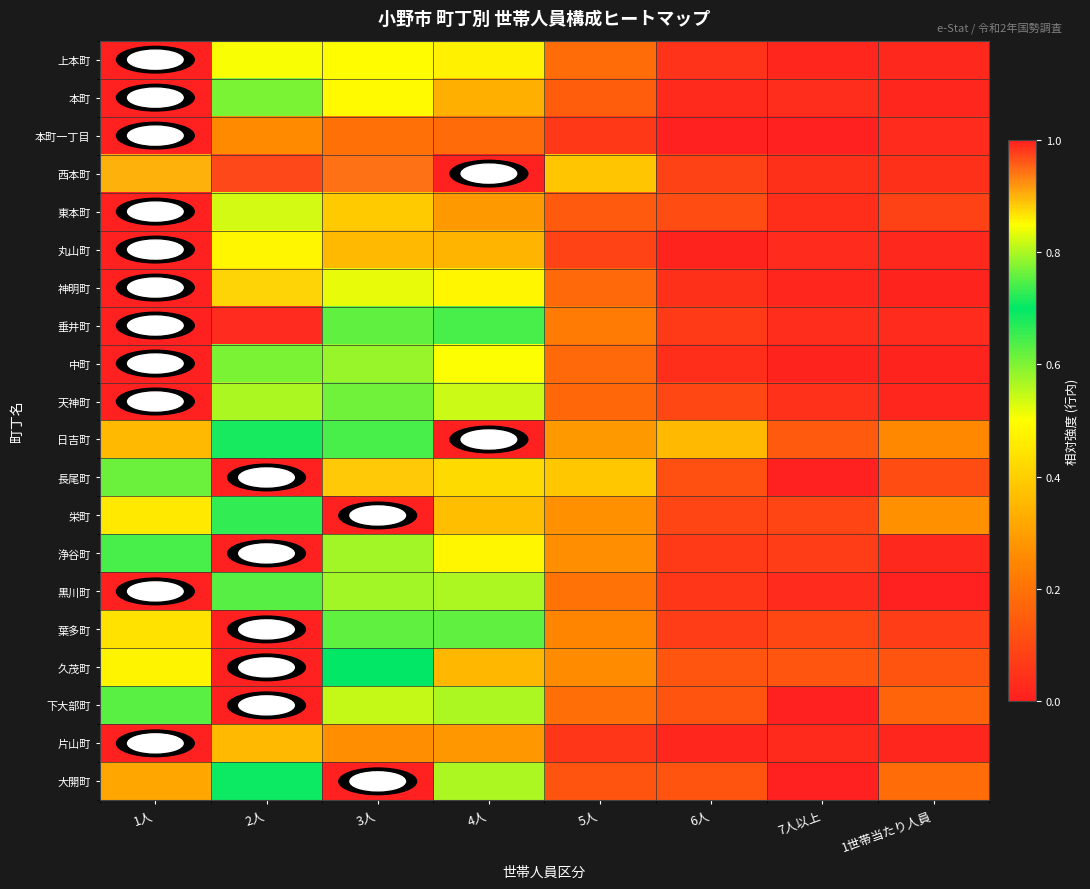

Reading left to right, what are all the values shown in this chart?

上本町: 1人=1.0	2人=0.8	3人=0.5	4人=0.5	5人=0.2	6人=0.0	7人以上=0.0	1世帯当たり人員=0.0
本町: 1人=1.0	2人=0.8	3人=0.5	4人=0.3	5人=0.2	6人=0.0	7人以上=0.0	1世帯当たり人員=0.0
本町一丁目: 1人=1.0	2人=0.3	3人=0.2	4人=0.2	5人=0.1	6人=0.0	7人以上=0.0	1世帯当たり人員=0.0
西本町: 1人=0.9	2人=1.0	3人=0.9	4人=1.0	5人=0.4	6人=0.1	7人以上=0.0	1世帯当たり人員=0.0
東本町: 1人=1.0	2人=0.8	3人=0.4	4人=0.3	5人=0.1	6人=0.1	7人以上=0.0	1世帯当たり人員=0.1
丸山町: 1人=1.0	2人=0.5	3人=0.4	4人=0.3	5人=0.1	6人=0.0	7人以上=0.0	1世帯当たり人員=0.0
神明町: 1人=1.0	2人=0.9	3人=0.5	4人=0.5	5人=0.2	6人=0.0	7人以上=0.0	1世帯当たり人員=0.0
垂井町: 1人=1.0	2人=1.0	3人=0.8	4人=0.6	5人=0.2	6人=0.1	7人以上=0.0	1世帯当たり人員=0.0
中町: 1人=1.0	2人=0.8	3人=0.6	4人=0.5	5人=0.2	6人=0.0	7人以上=0.0	1世帯当たり人員=0.0
天神町: 1人=1.0	2人=0.8	3人=0.6	4人=0.5	5人=0.2	6人=0.1	7人以上=0.0	1世帯当たり人員=0.0
日吉町: 1人=0.4	2人=0.7	3人=0.6	4人=1.0	5人=0.3	6人=0.4	7人以上=0.1	1世帯当たり人員=0.3
長尾町: 1人=0.6	2人=1.0	3人=0.9	4人=0.4	5人=0.4	6人=0.1	7人以上=0.0	1世帯当たり人員=0.1
栄町: 1人=0.5	2人=0.7	3人=1.0	4人=0.4	5人=0.3	6人=0.1	7人以上=0.1	1世帯当たり人員=0.3
浄谷町: 1人=0.6	2人=1.0	3人=0.6	4人=0.5	5人=0.3	6人=0.1	7人以上=0.1	1世帯当たり人員=0.0
黒川町: 1人=1.0	2人=0.6	3人=0.6	4人=0.6	5人=0.2	6人=0.1	7人以上=0.0	1世帯当たり人員=0.0
葉多町: 1人=0.4	2人=1.0	3人=0.8	4人=0.8	5人=0.2	6人=0.1	7人以上=0.1	1世帯当たり人員=0.1
久茂町: 1人=0.5	2人=1.0	3人=0.7	4人=0.3	5人=0.3	6人=0.1	7人以上=0.1	1世帯当たり人員=0.1
下大部町: 1人=0.8	2人=1.0	3人=0.8	4人=0.6	5人=0.2	6人=0.1	7人以上=0.0	1世帯当たり人員=0.2
片山町: 1人=1.0	2人=0.4	3人=0.3	4人=0.3	5人=0.1	6人=0.0	7人以上=0.0	1世帯当たり人員=0.0
大開町: 1人=0.3	2人=0.7	3人=1.0	4人=0.6	5人=0.1	6人=0.1	7人以上=0.0	1世帯当たり人員=0.2